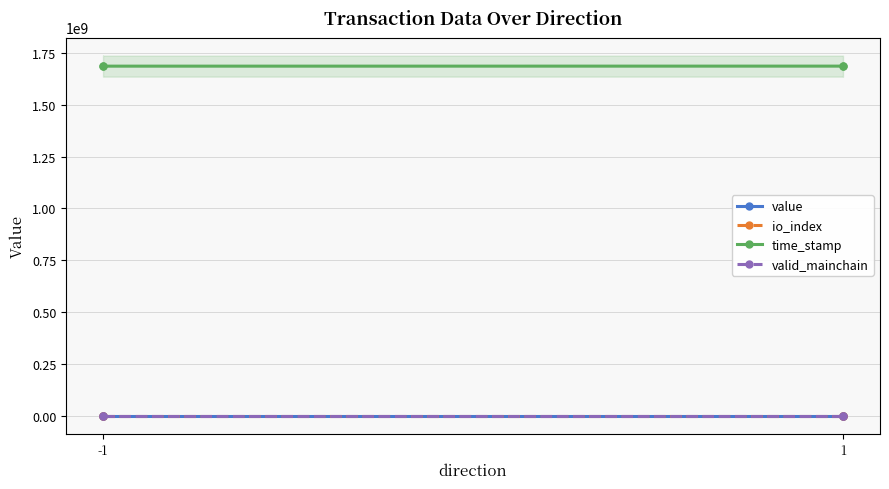

At which category does time_stamp reach its first local valley?

-1